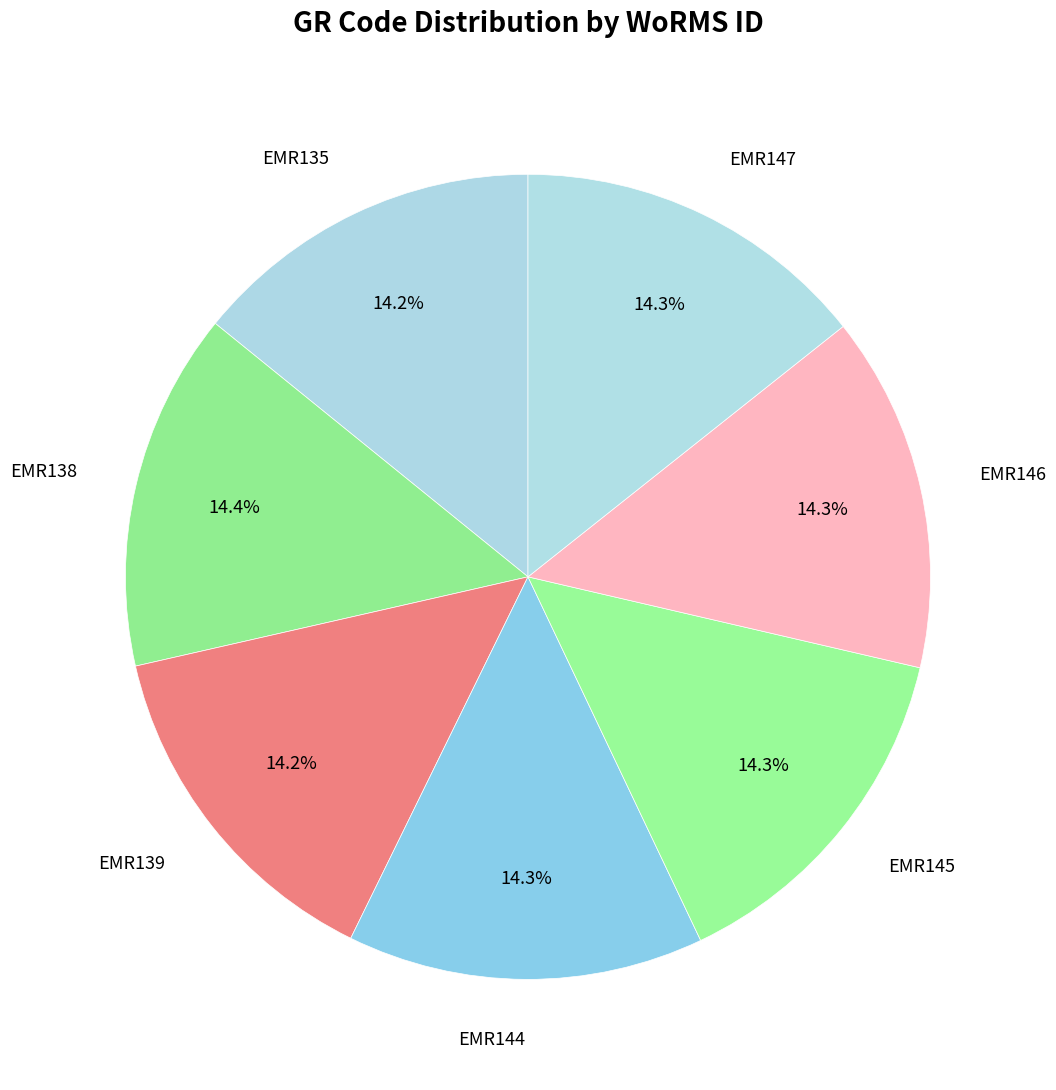

How many segments does this pie chart have?

7